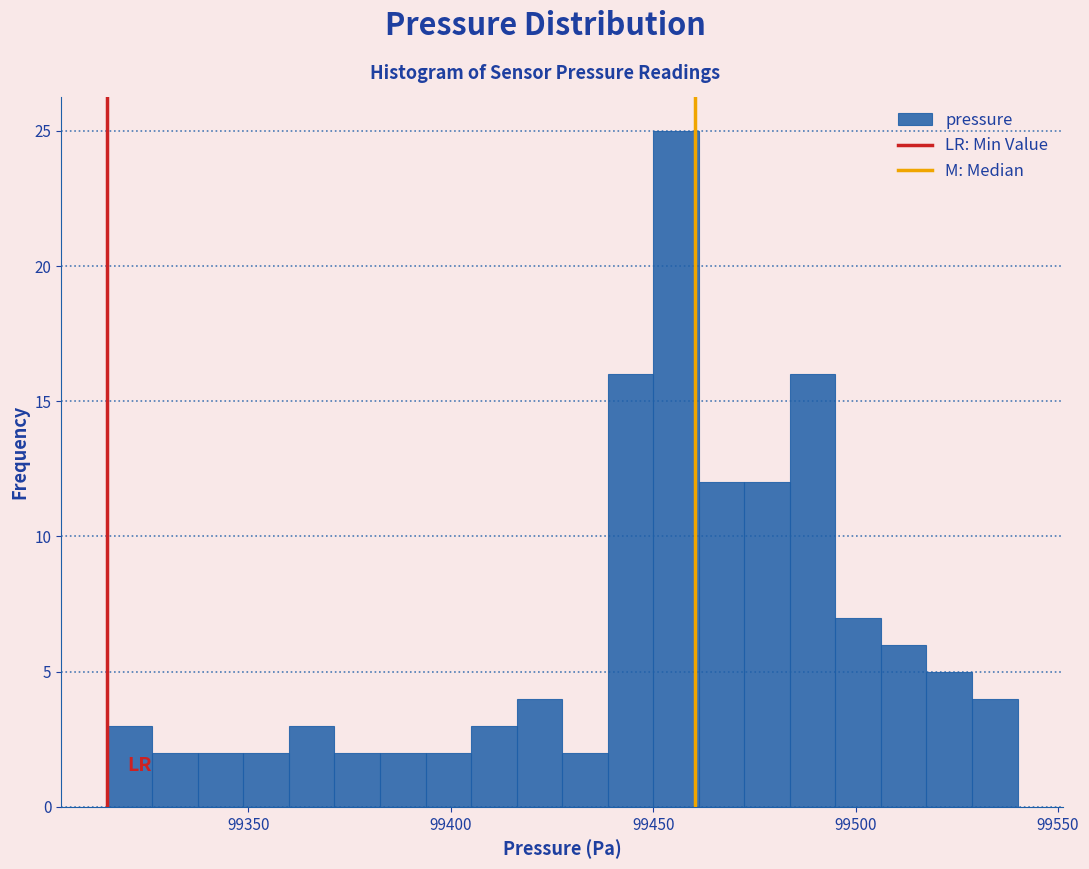

Around what value on the x-axis is the tallest bar? Give the approximate position of its centre, as read against the axis.

99455